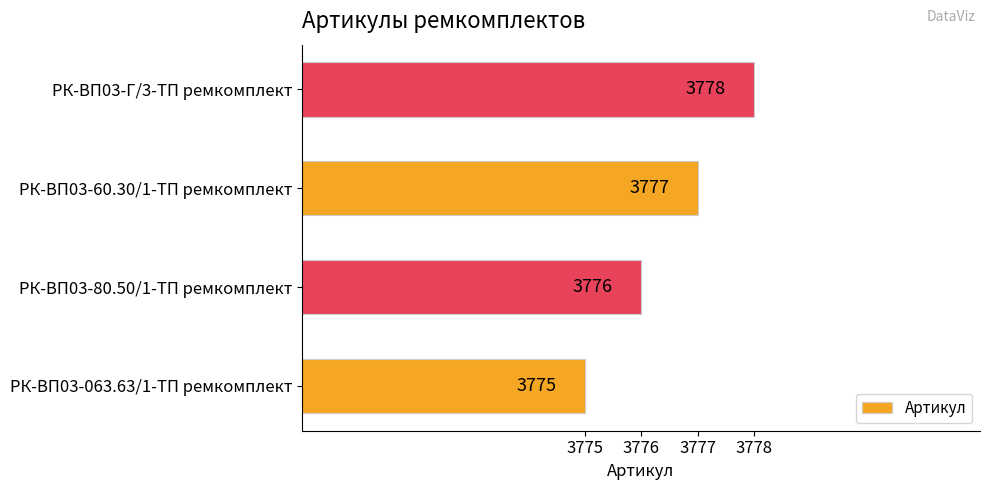

Is it true that the value at РК-ВП03-80.50/1-ТП ремкомплект is 6755?

False